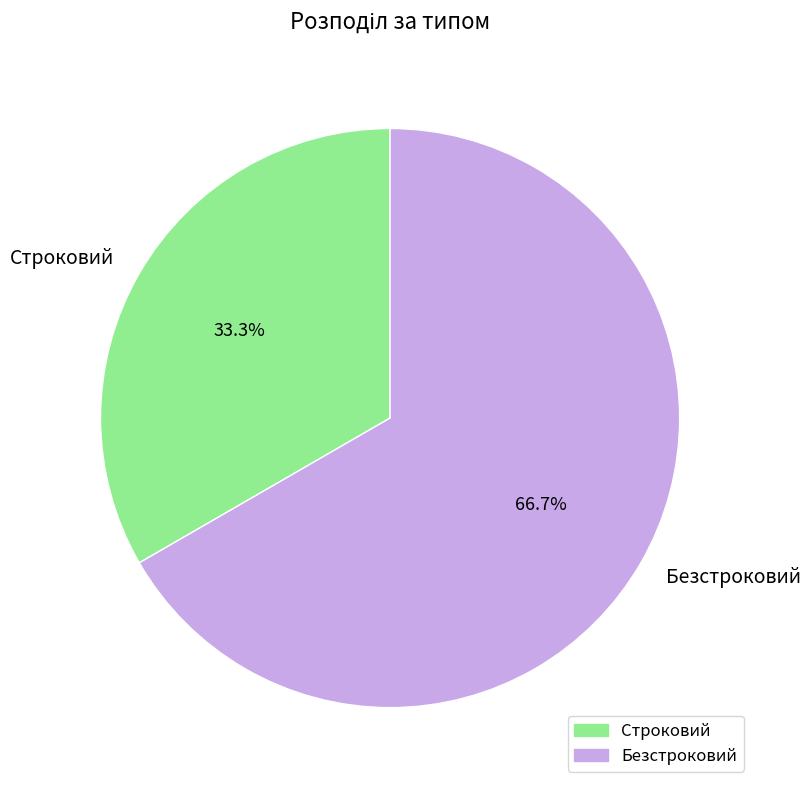

To the nearest percent, what is the average slice percentage?

50%